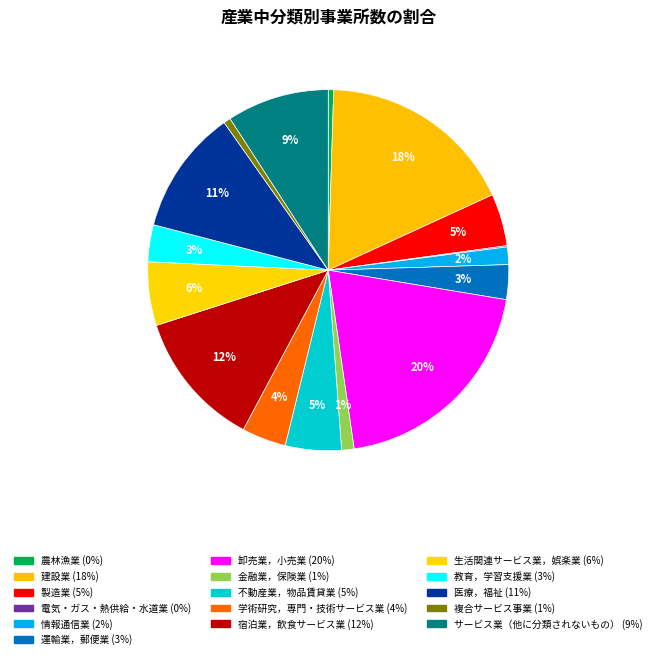

How many slices are in this pie chart?

16